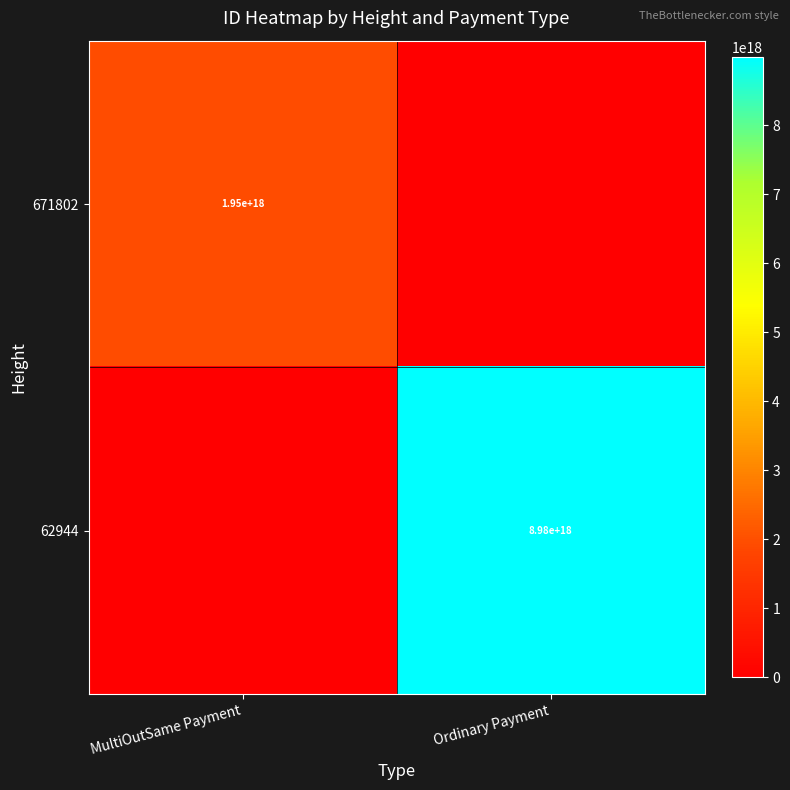

Is the value of 671802 at MultiOutSame Payment greater than the value of 62944 at Ordinary Payment?

No